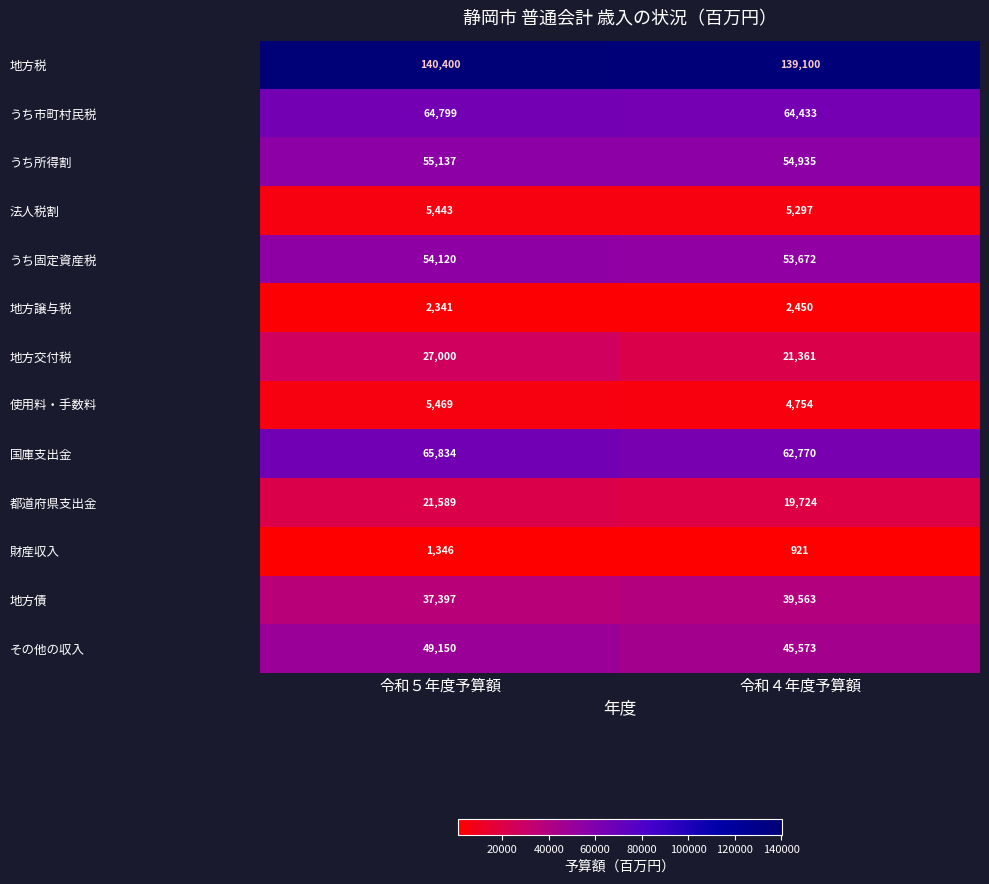

Reading left to right, what are all the values shown in this chart?

地方税: 令和５年度予算額=140400	令和４年度予算額=139100
うち市町村民税: 令和５年度予算額=64799	令和４年度予算額=64433
うち所得割: 令和５年度予算額=55137	令和４年度予算額=54935
法人税割: 令和５年度予算額=5443	令和４年度予算額=5297
うち固定資産税: 令和５年度予算額=54120	令和４年度予算額=53672
地方譲与税: 令和５年度予算額=2341	令和４年度予算額=2450
地方交付税: 令和５年度予算額=27000	令和４年度予算額=21361
使用料・手数料: 令和５年度予算額=5469	令和４年度予算額=4754
国庫支出金: 令和５年度予算額=65834	令和４年度予算額=62770
都道府県支出金: 令和５年度予算額=21589	令和４年度予算額=19724
財産収入: 令和５年度予算額=1346	令和４年度予算額=921
地方債: 令和５年度予算額=37397	令和４年度予算額=39563
その他の収入: 令和５年度予算額=49150	令和４年度予算額=45573